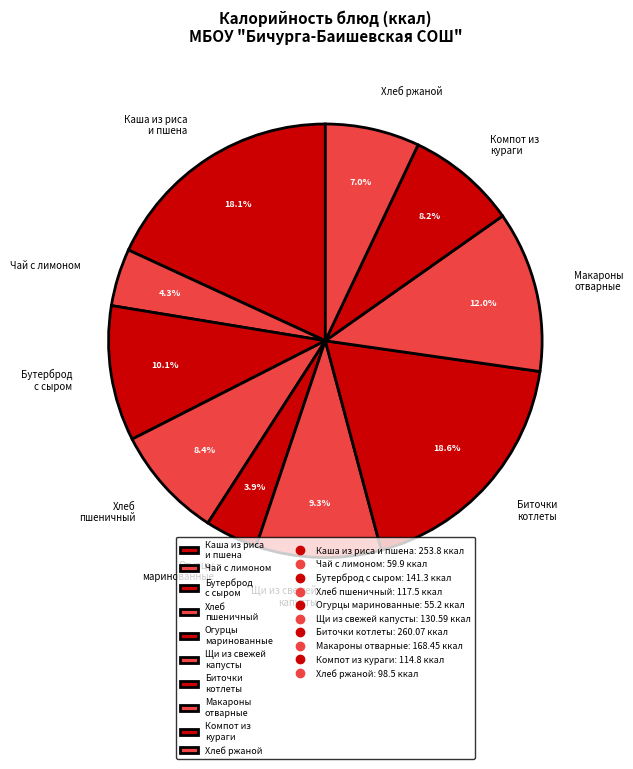

Is Биточки котлеты the majority of the pie?

No